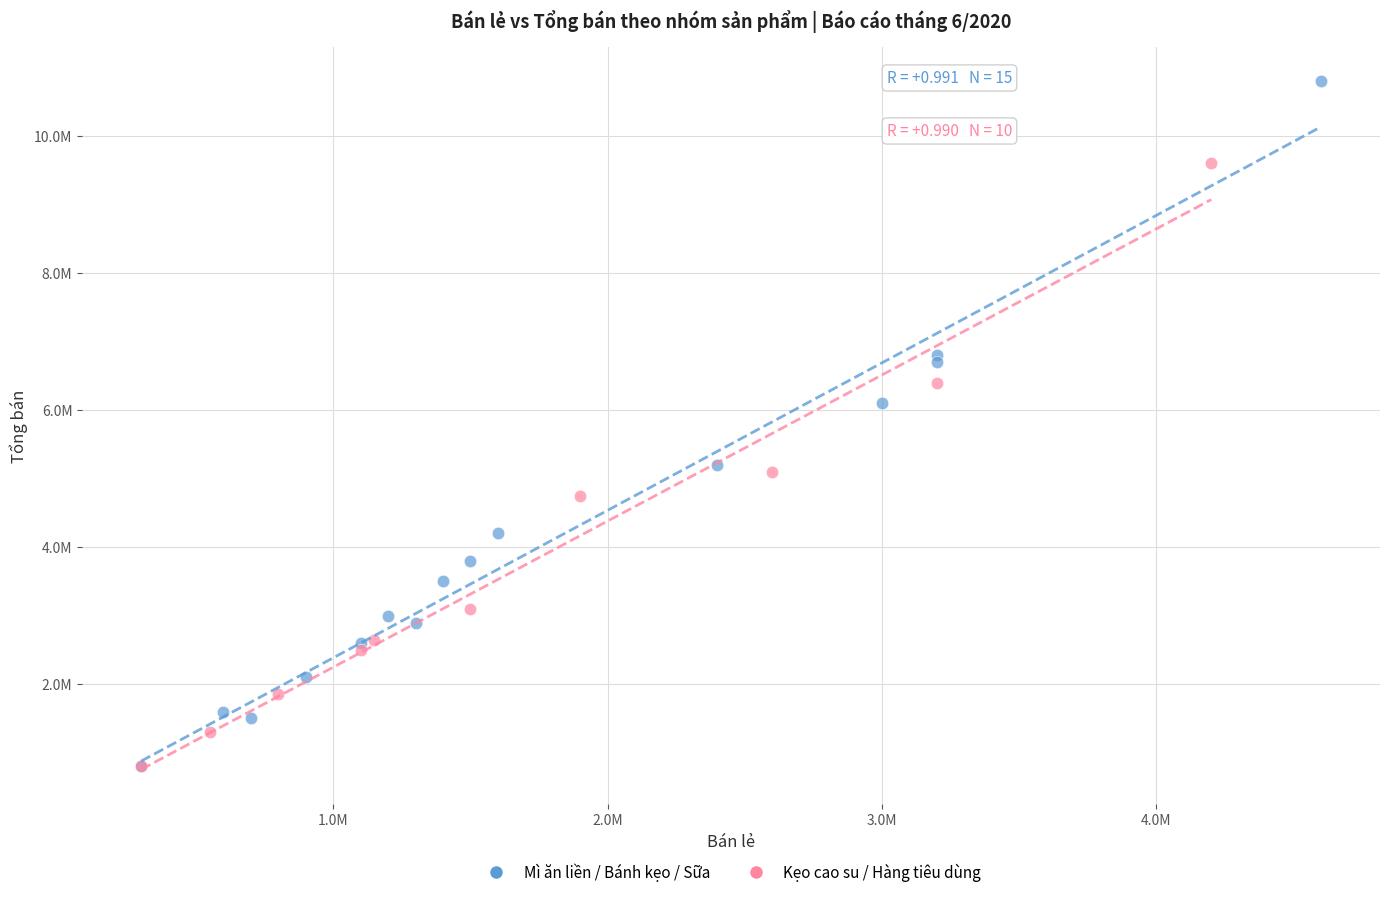

Which series has the largest Y range (max minus min)?

Mì ăn liền / Bánh kẹo / Sữa